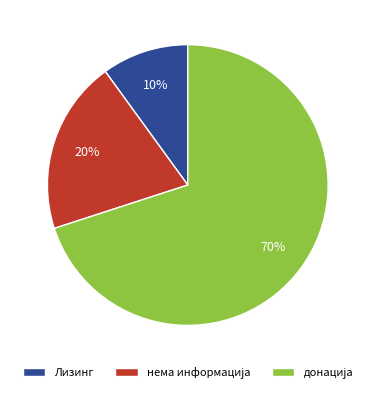

Which slice is the smallest?

Лизинг